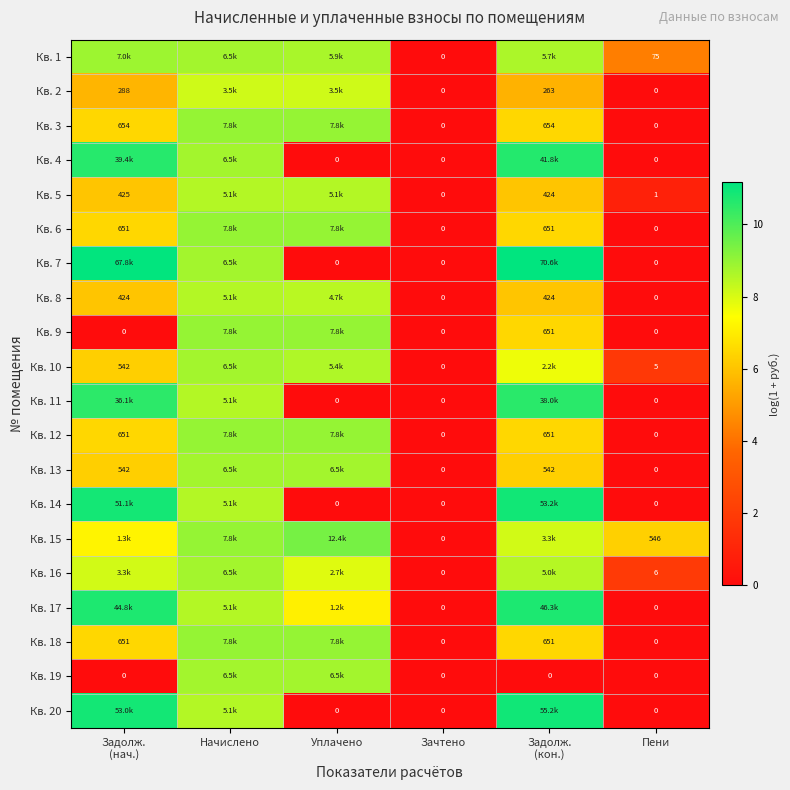

How many values in the Кв. 6 series are below 6?

2